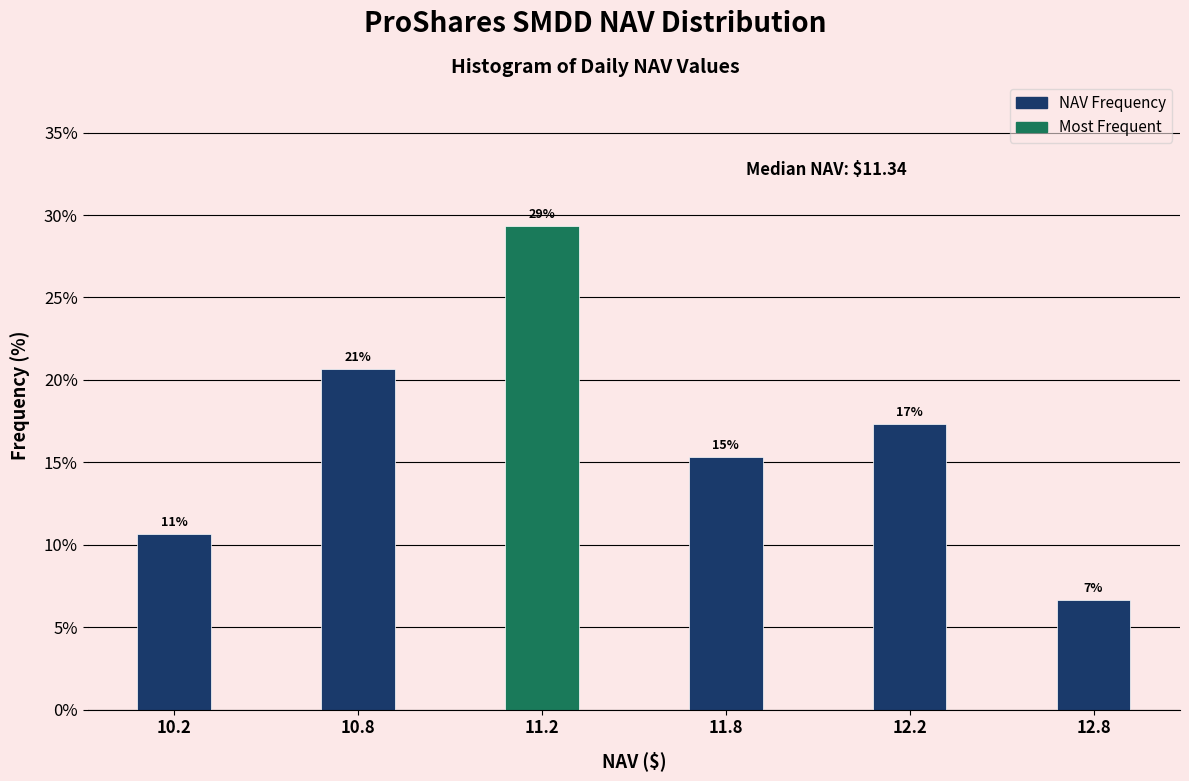

Are the bars horizontal?

No